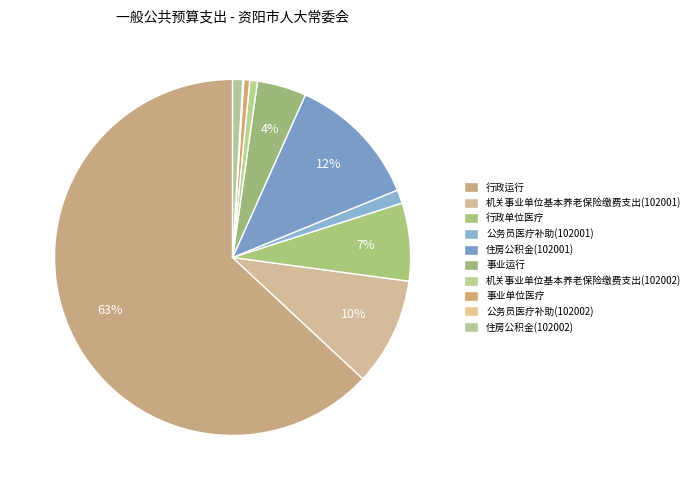

How many segments does this pie chart have?

10